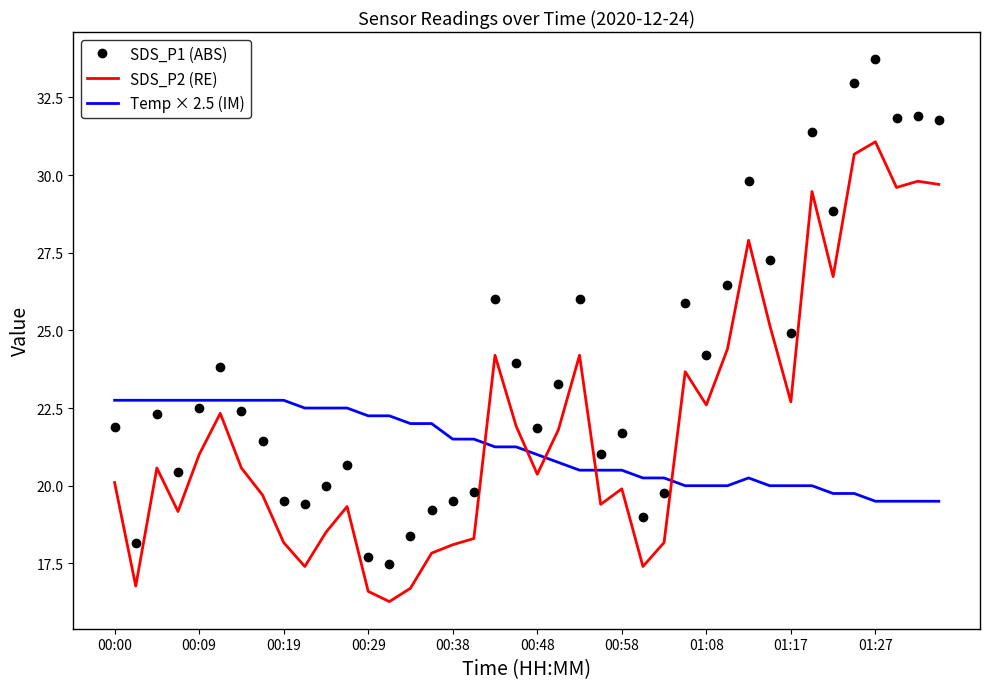

Rank the series by their average value, from lowest to highest.

Temp × 2.5 (IM), SDS_P2 (RE), SDS_P1 (ABS)